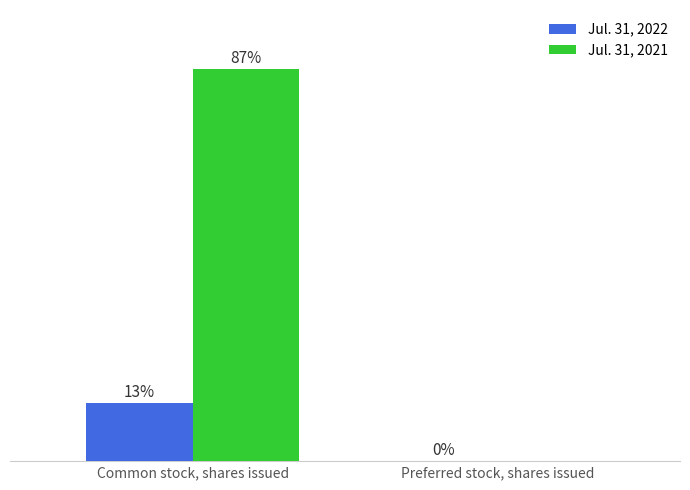

Is the value of Jul. 31, 2021 at Preferred stock, shares issued greater than the value of Jul. 31, 2022 at Common stock, shares issued?

No